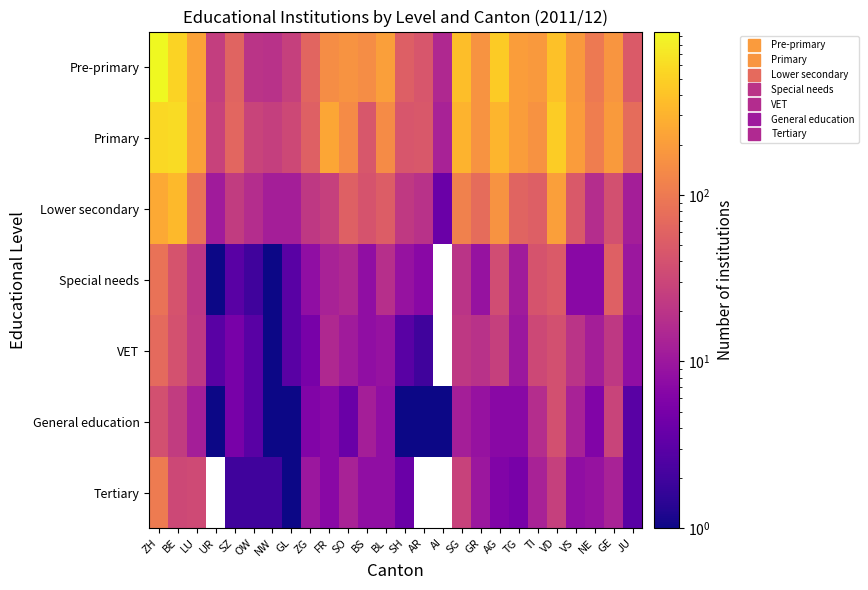

Which category has the highest value in the VET series?

ZH